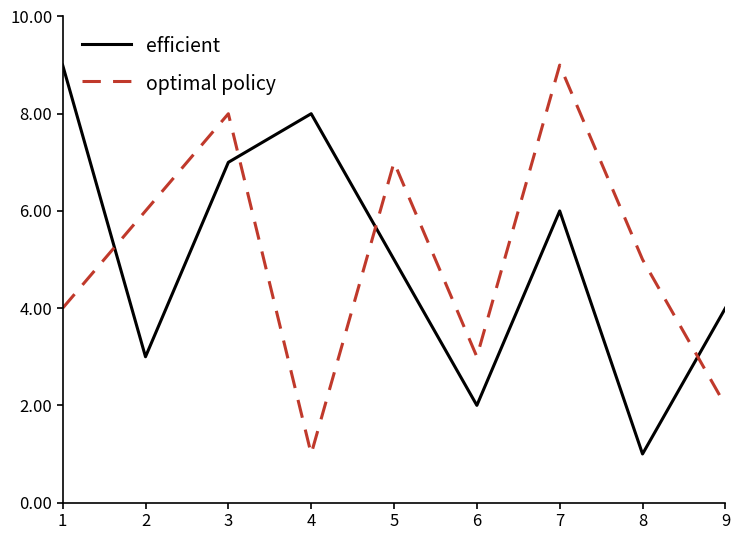

Which series ends up on top after the final intersection of efficient and optimal policy?

efficient